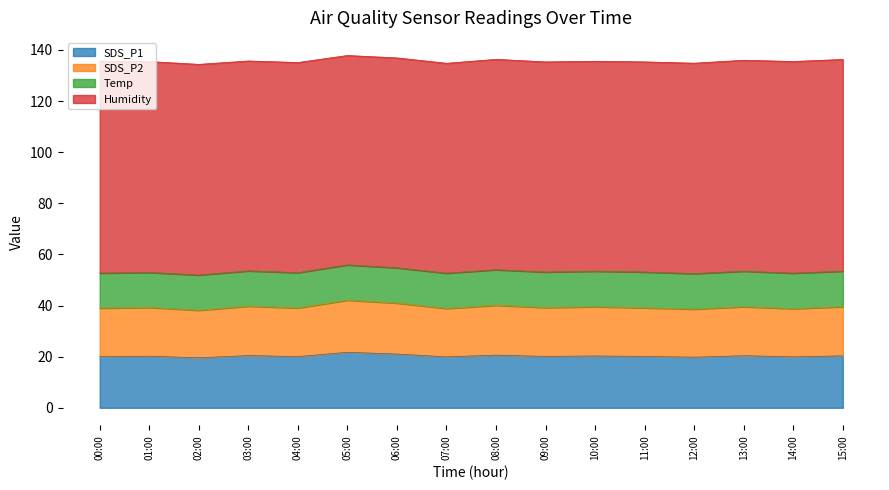

The value of SDS_P1 at 09:00 is 11.3. True or false?

False